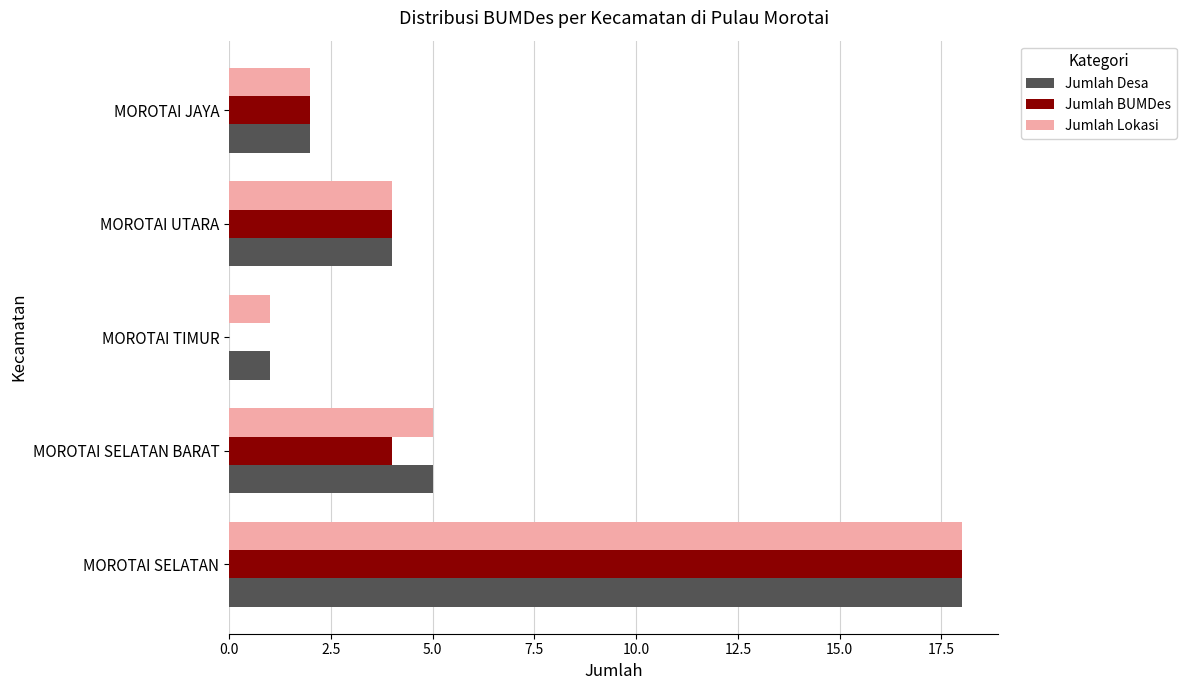

What is the sum of the Jumlah Lokasi values at MOROTAI SELATAN and MOROTAI TIMUR?

19